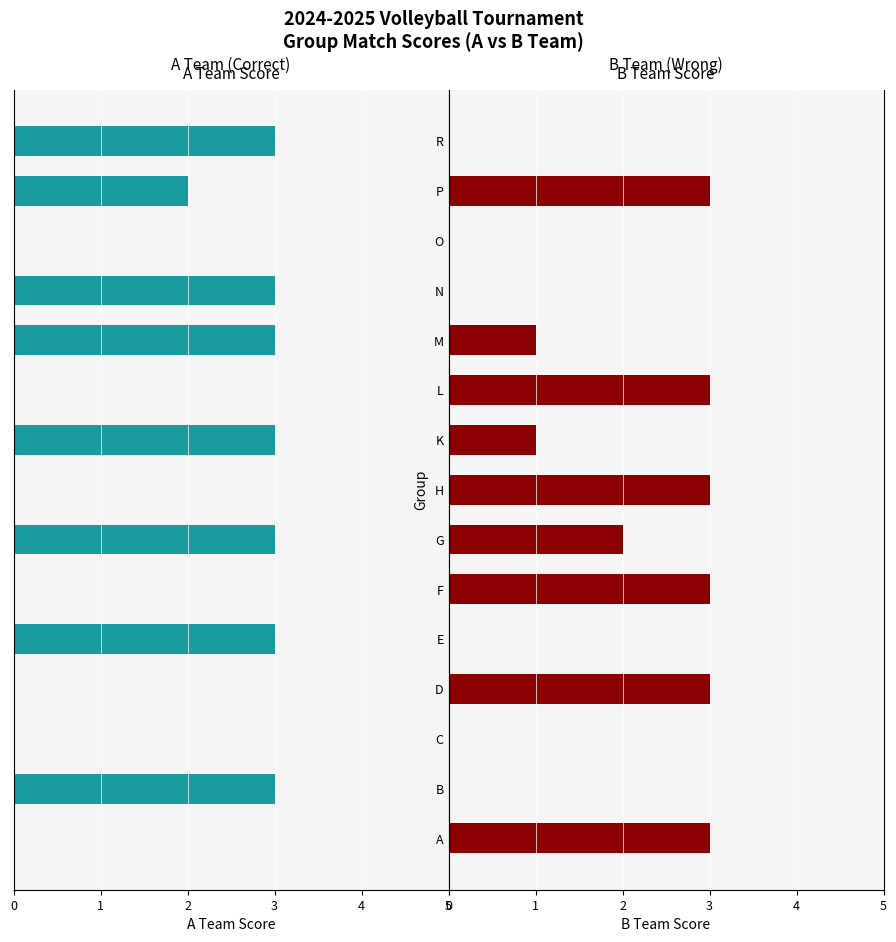

Is the value of A Team Score (Round 1) at O greater than the value of B Team Score (Round 1) at F?

No